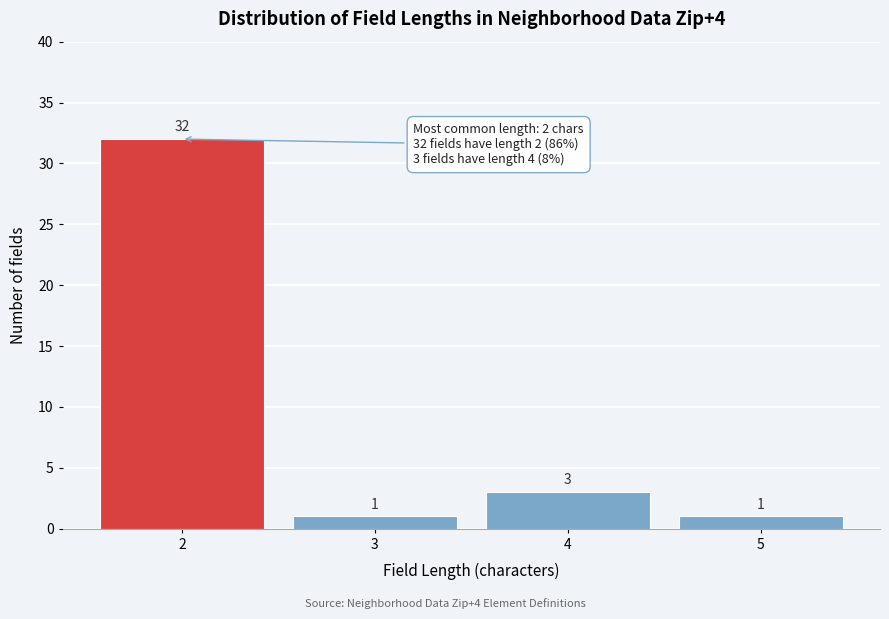

Reading left to right, what are all the values shown in this chart?

32	1	3	1